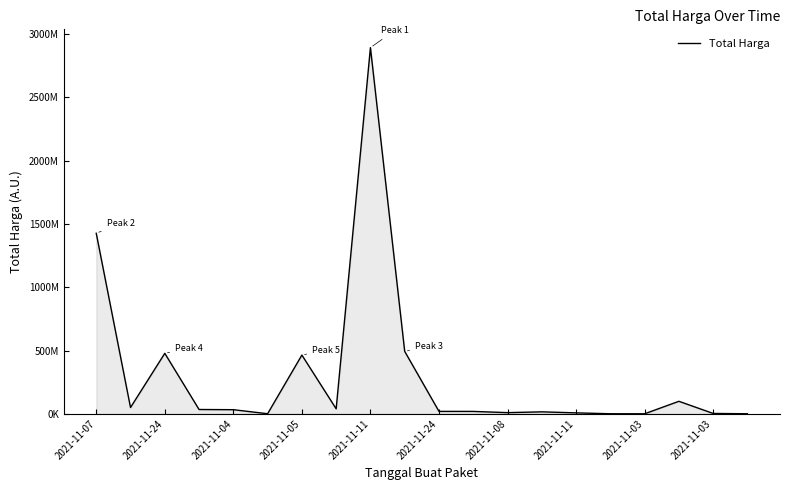

Does the chart have visible grid lines?

No